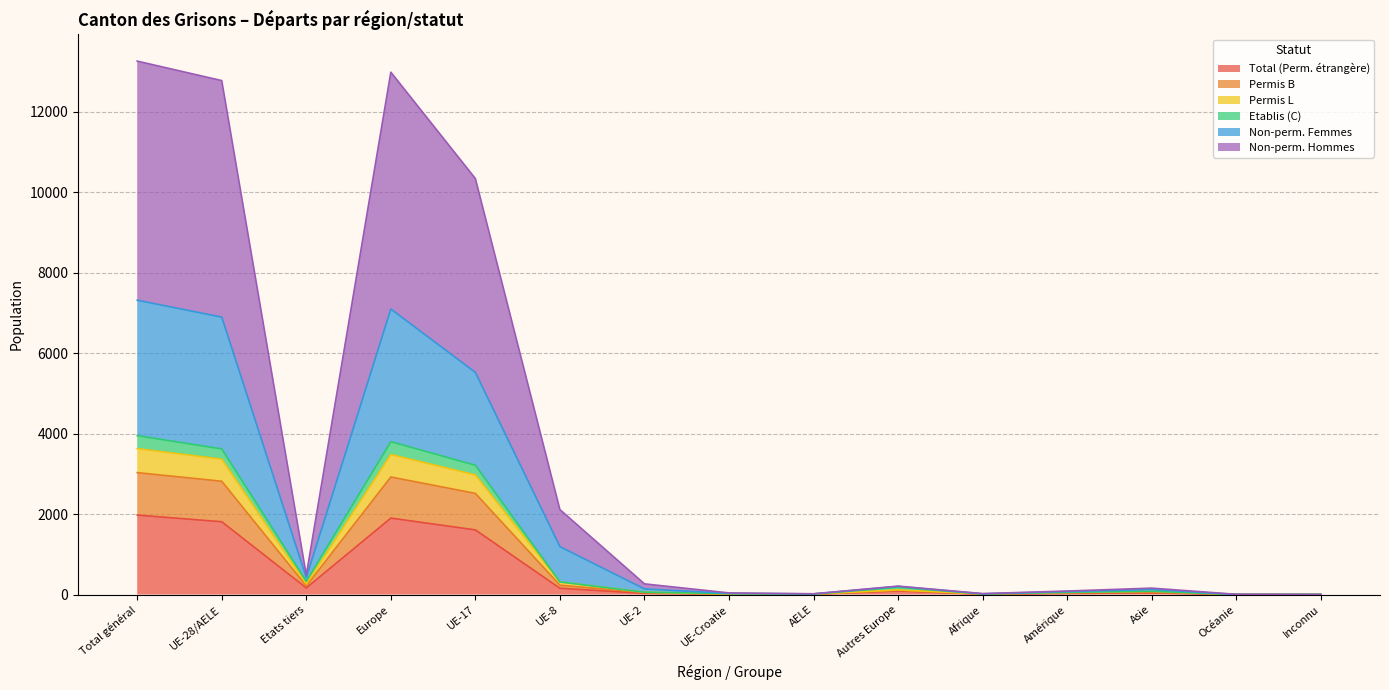

Count the number of data series in this chart.

6